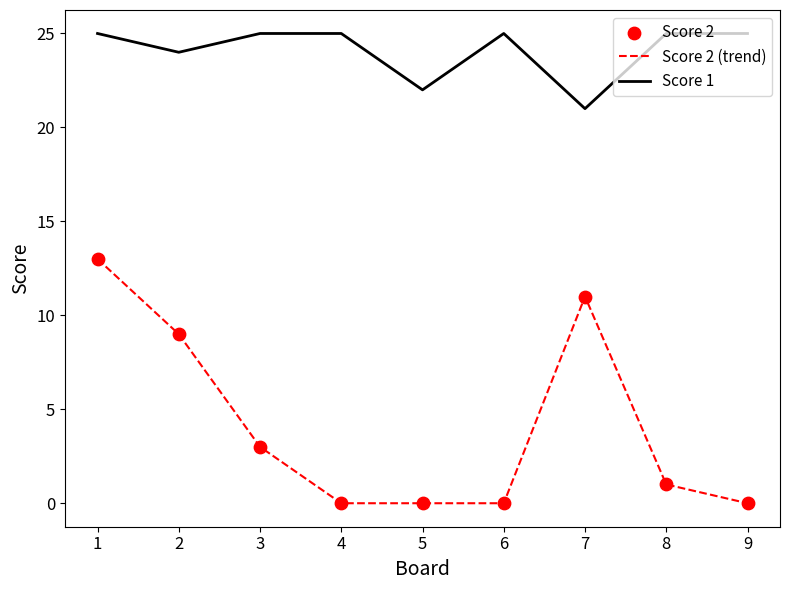

List the series in order of their overall mean, highest first.

Score 1, Score 2 (trend)